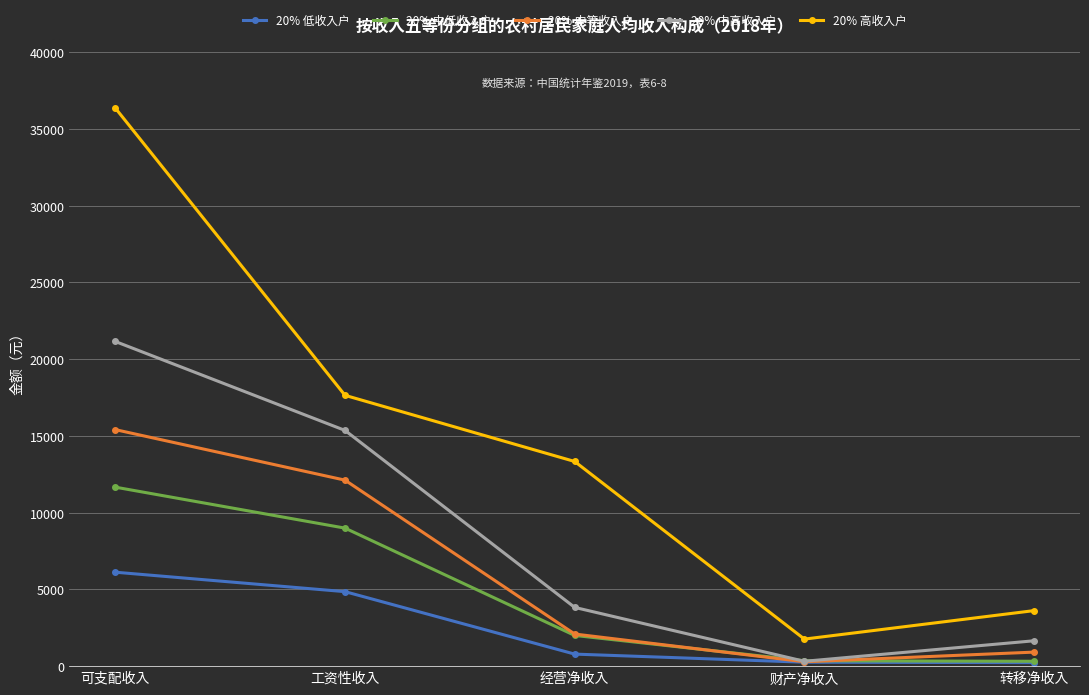

What is the total value across all series at 经营净收入?

22036